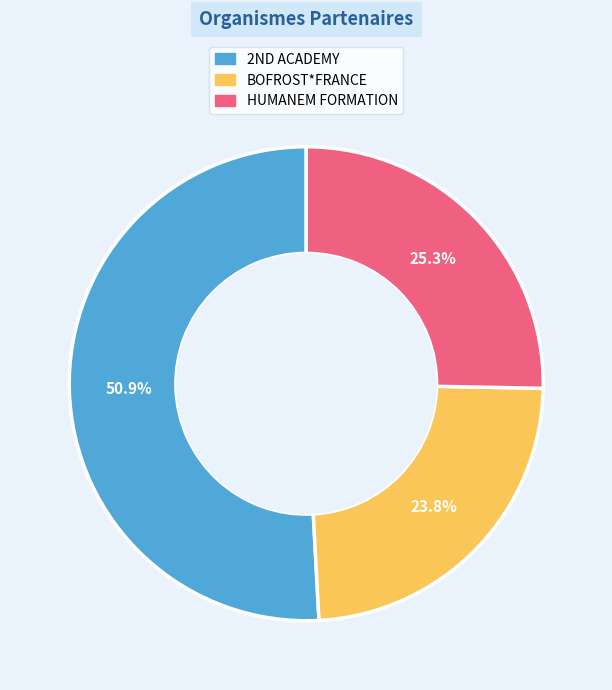

To the nearest percent, what percentage of the pie is HUMANEM FORMATION?

25%